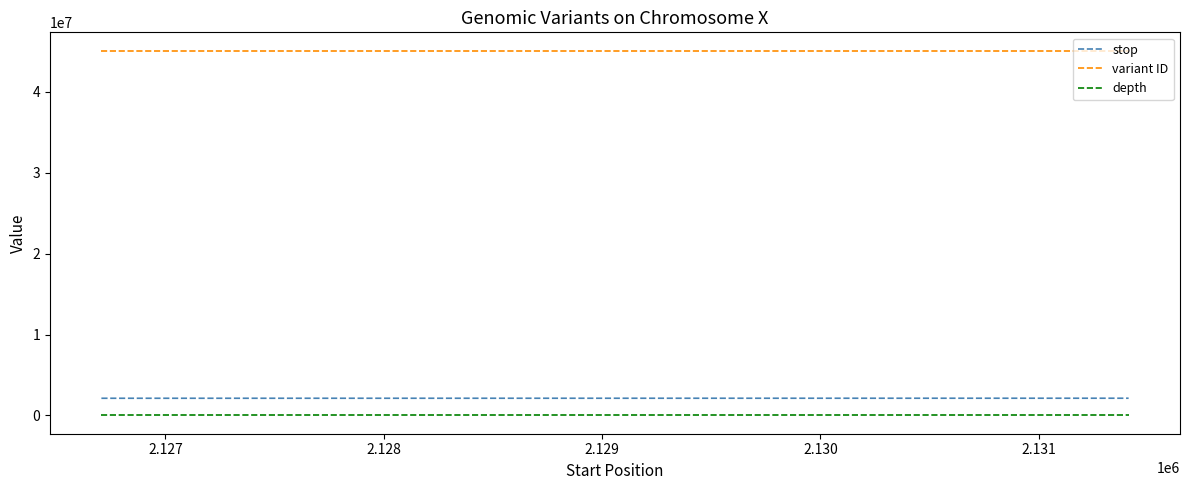

What is the lowest value of the variant ID series?

45076473